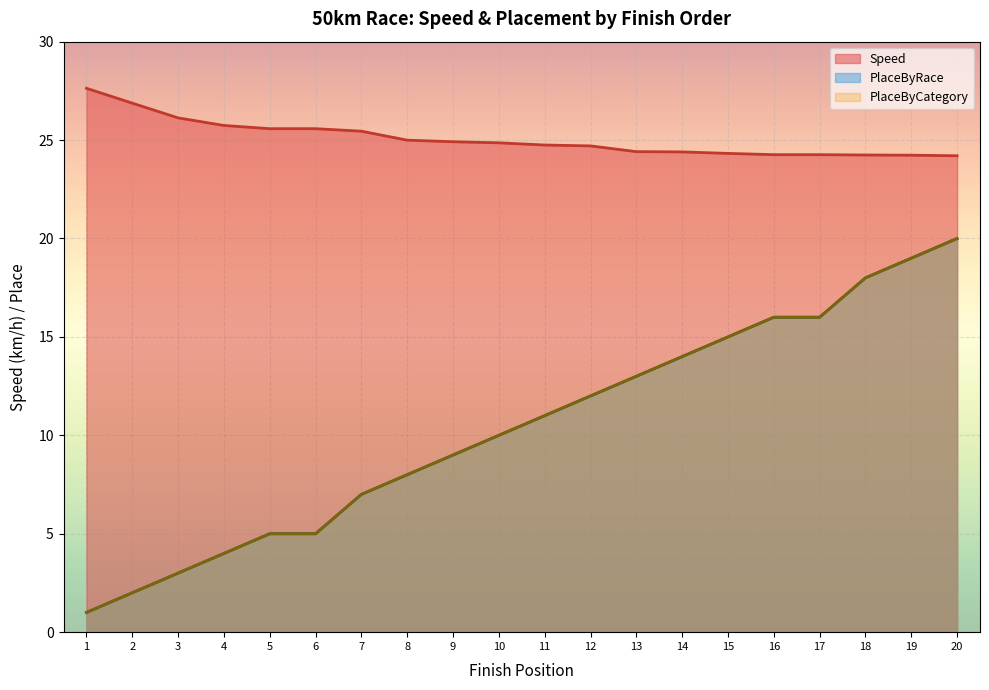

True or false: Speed and PlaceByRace intersect in this chart.

False